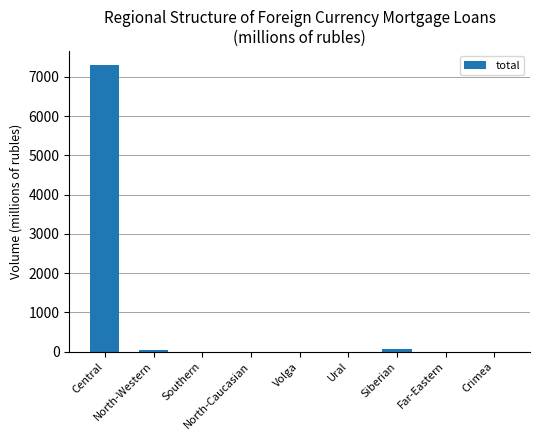

How many distinct data groups are displayed?

1